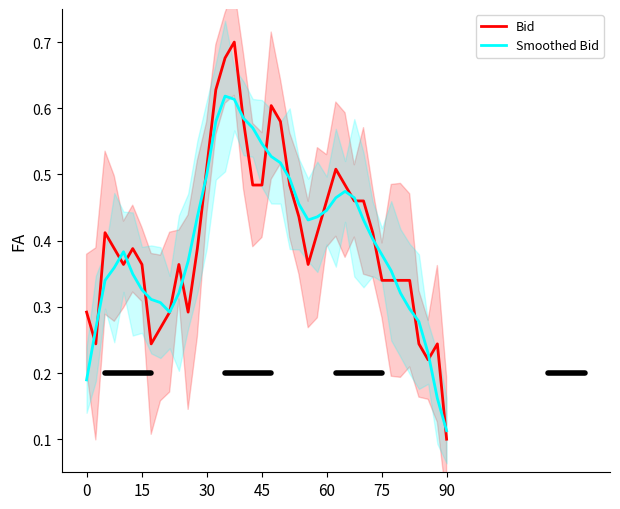

Where is Smoothed Bid nearest to the value 0?

90